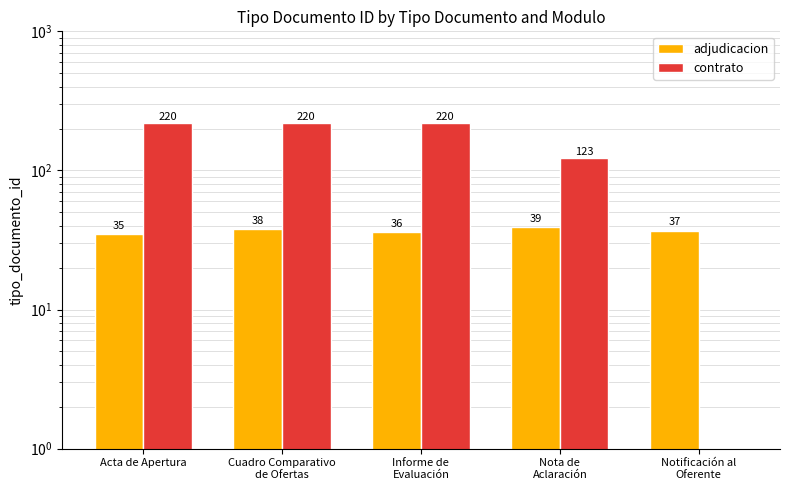

Reading right to left, extract all data points from this chart.

adjudicacion: Notificación al
Oferente=37	Nota de
Aclaración=39	Informe de
Evaluación=36	Cuadro Comparativo
de Ofertas=38	Acta de Apertura=35
contrato: Notificación al
Oferente=0	Nota de
Aclaración=123	Informe de
Evaluación=220	Cuadro Comparativo
de Ofertas=220	Acta de Apertura=220